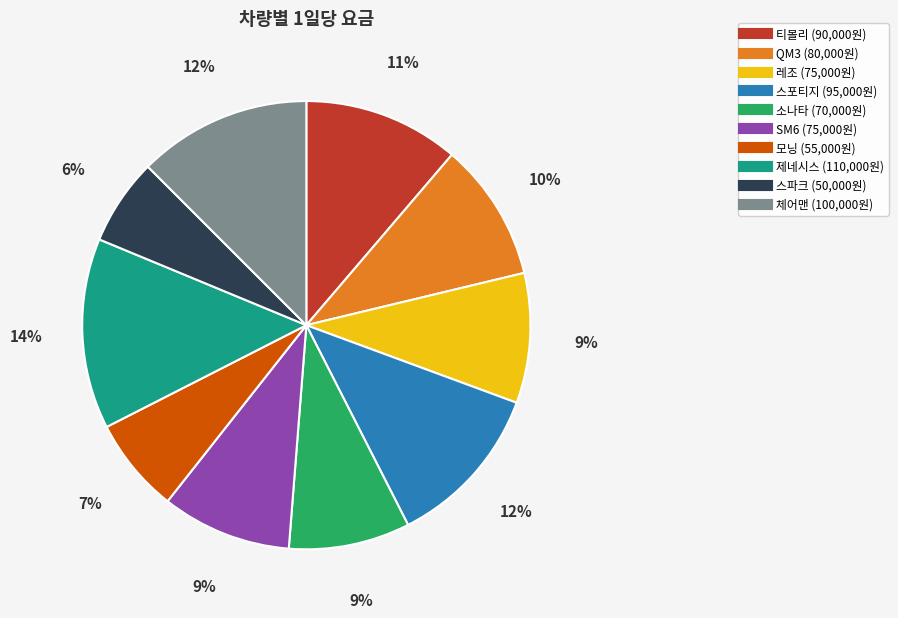

Approximately how many times larger is the value at QM3 compared to 티볼리?

0.9